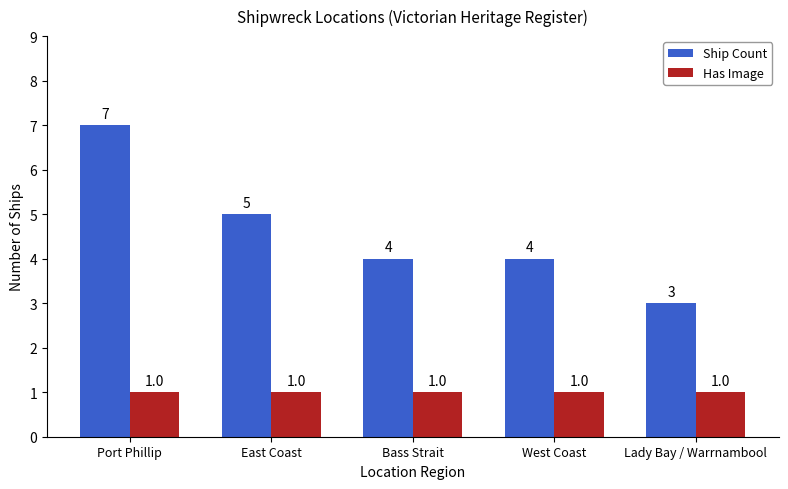

Reading left to right, list all the values displayed in this chart.

Ship Count: 7	5	4	4	3
Has Image: 1	1	1	1	1